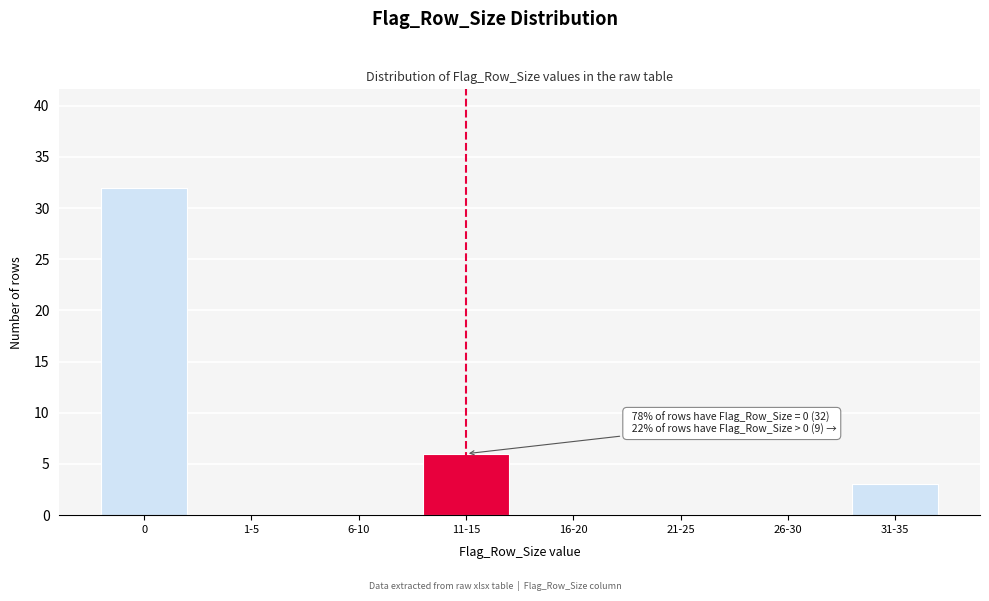

Reading right to left, transcribe all the data shown in this chart.

31-35=3	26-30=0	21-25=0	16-20=0	11-15=6	6-10=0	1-5=0	0=32